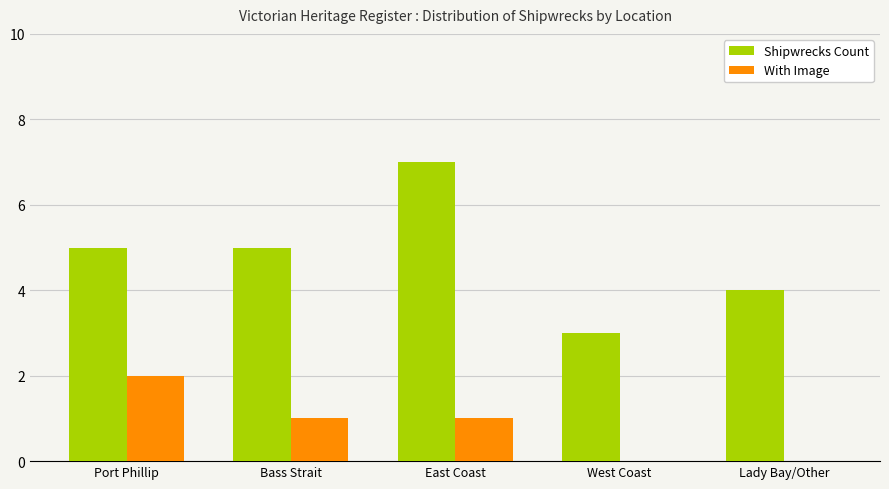

What is the total value across all series at West Coast?

3